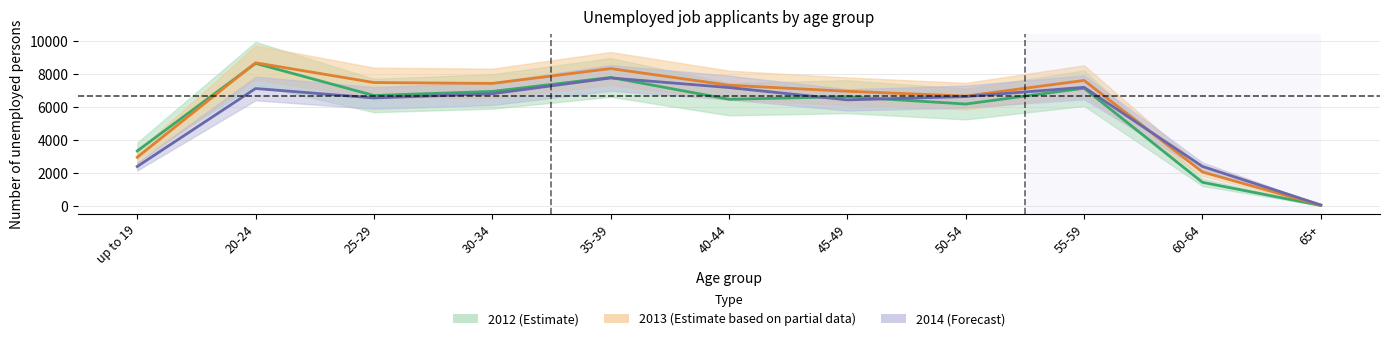

How many times do 2014 and 2012 cross each other?

3